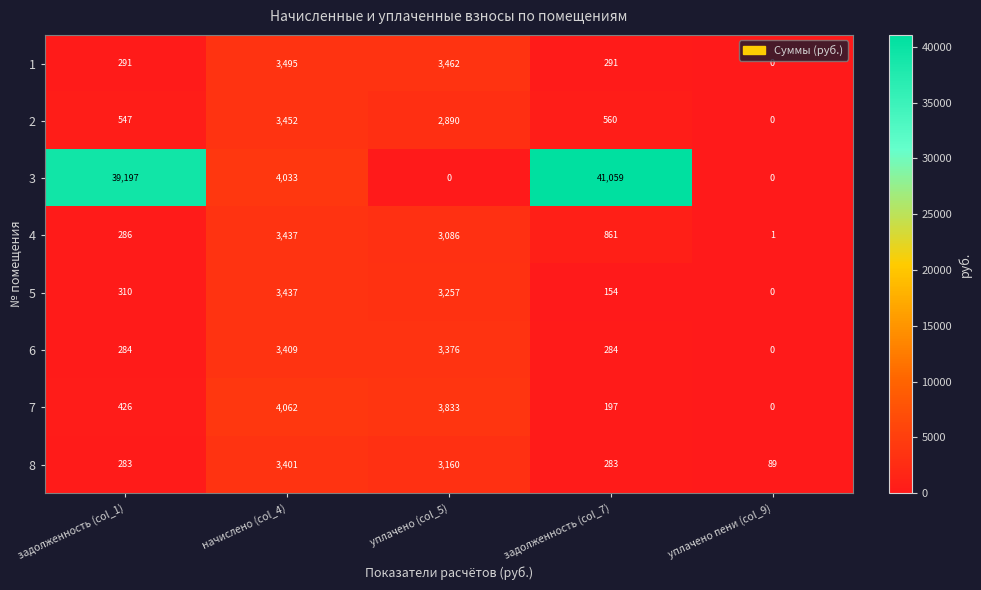

What is the average value of the 6 series?

1471